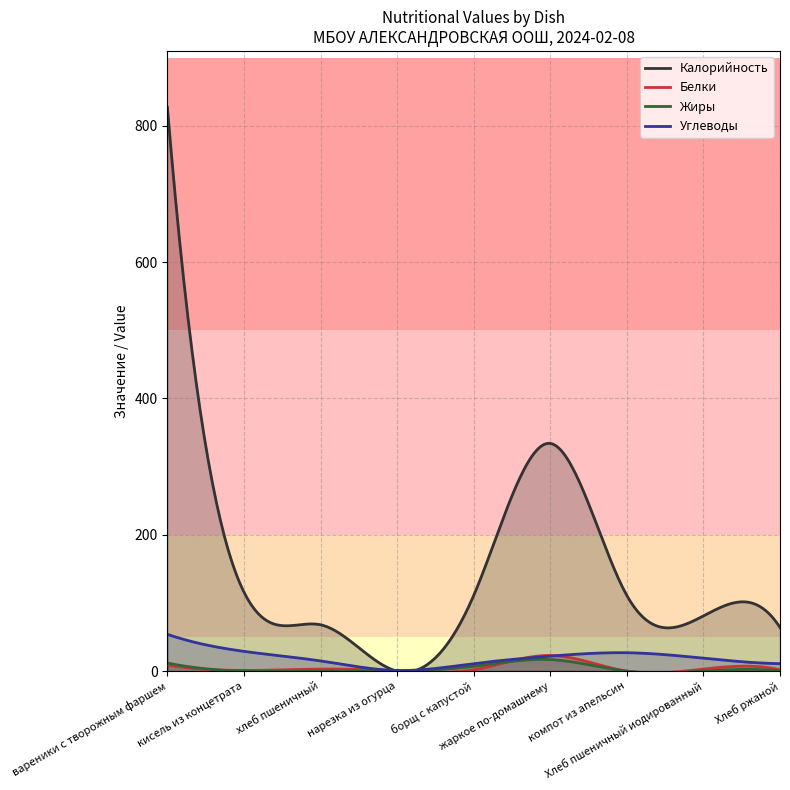

Does the chart display data point markers on the line(s)?

No